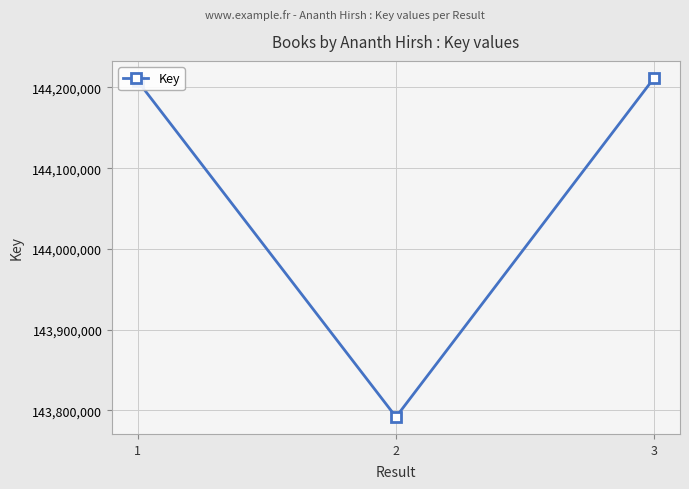

What is the difference between the maximum and minimum values?

420155